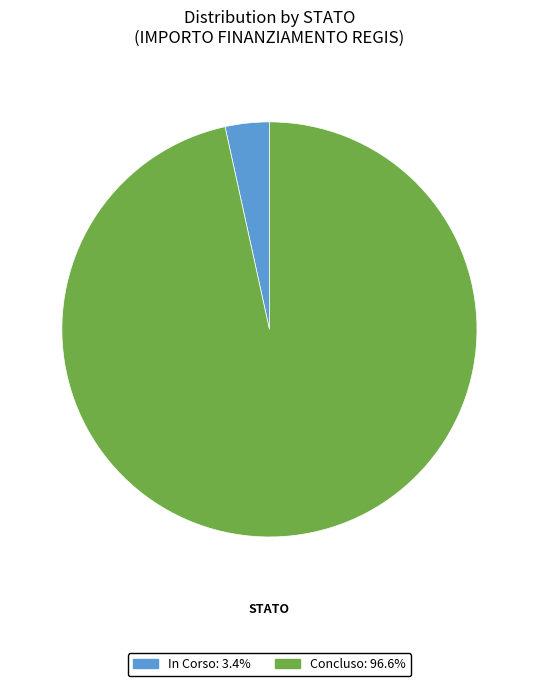

Rank the categories by value from highest to lowest.

Concluso, In Corso